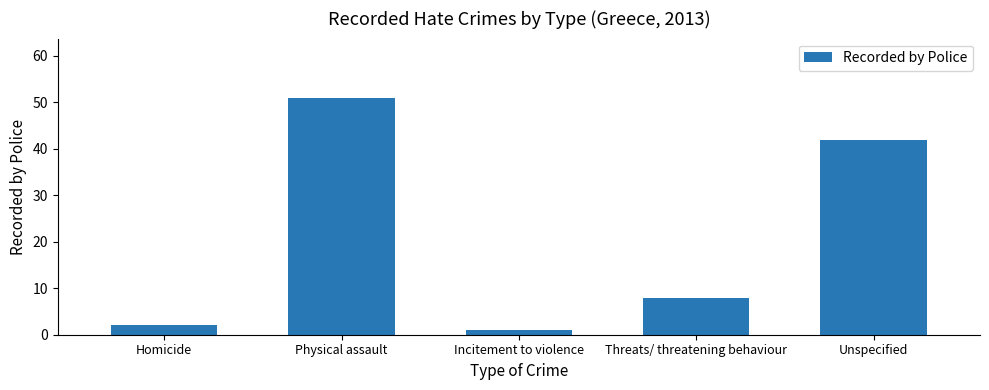

What is the approximate value at Unspecified, to the nearest 10?

40